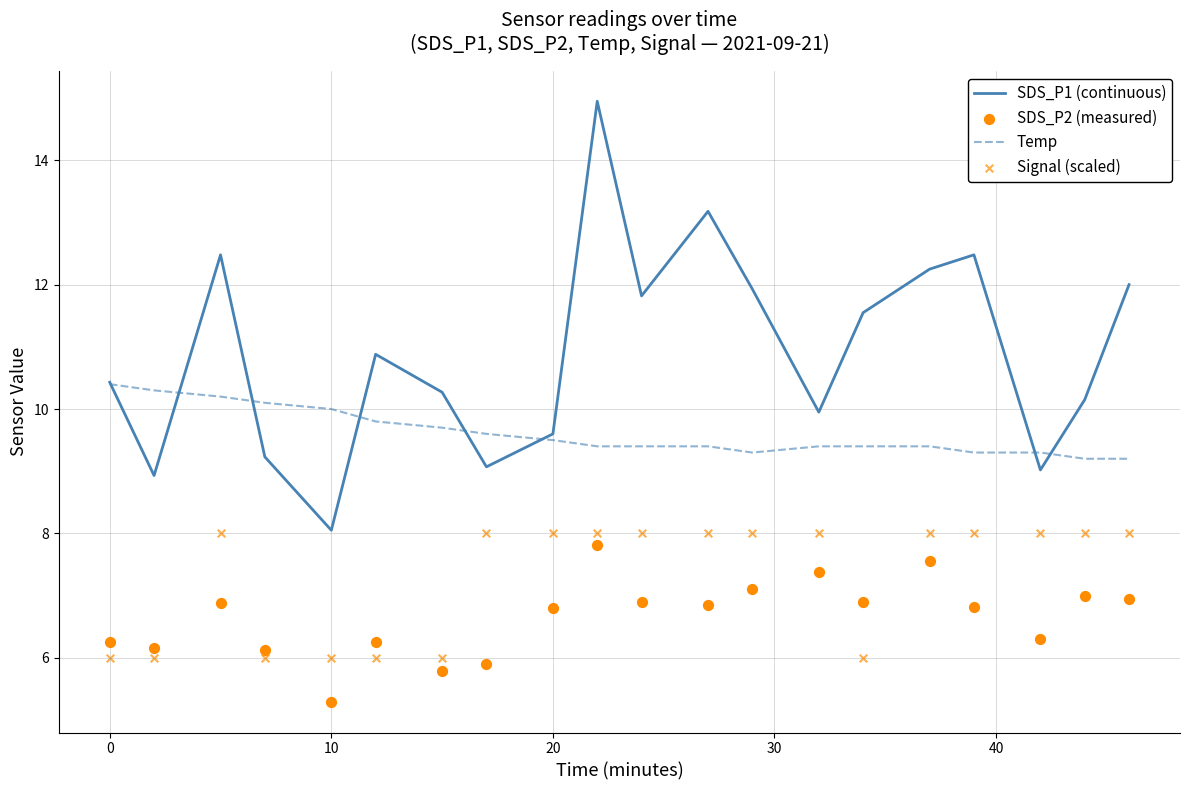

What are all the series names shown in the legend?

SDS_P1 (continuous), Temp, SDS_P2 (measured), Signal (scaled)